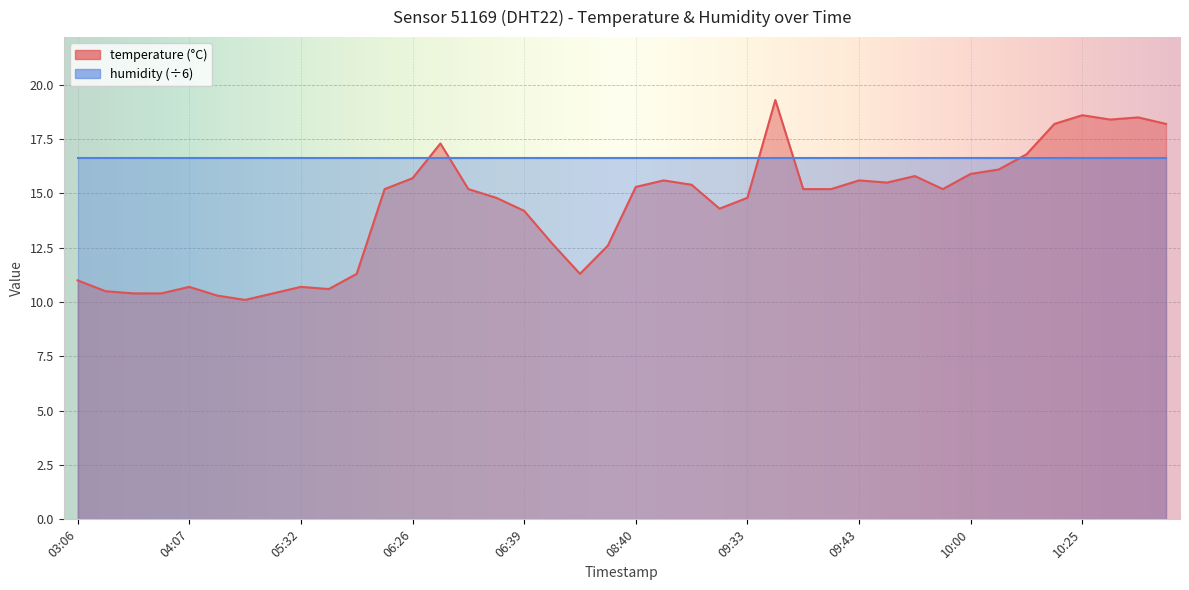

What is the sum of the values at 06:33 and 06:36?

30.0